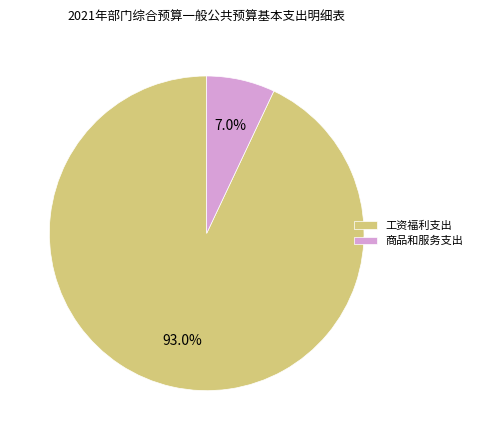

To the nearest percent, what portion does 工资福利支出 represent?

93%